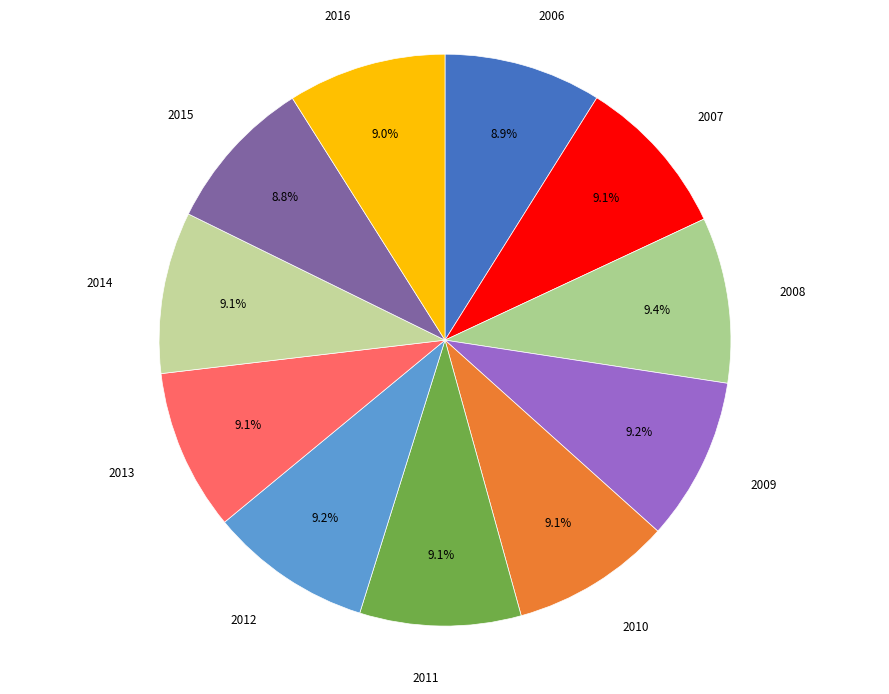

True or false: 2015 accounts for 22% of the total.

False